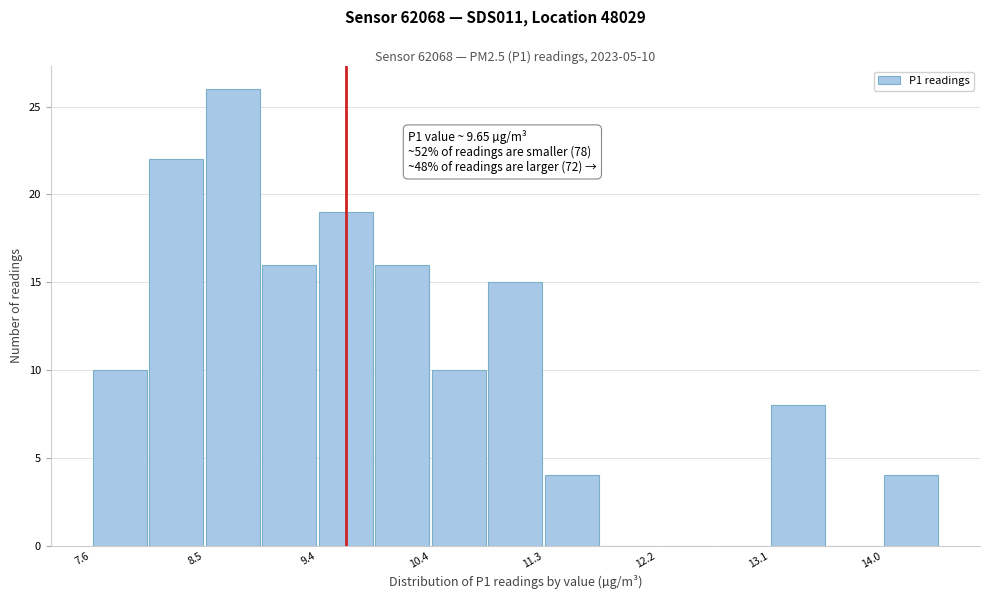

Over which range of the x-axis is the bar tallest?

8.5 to 9.0